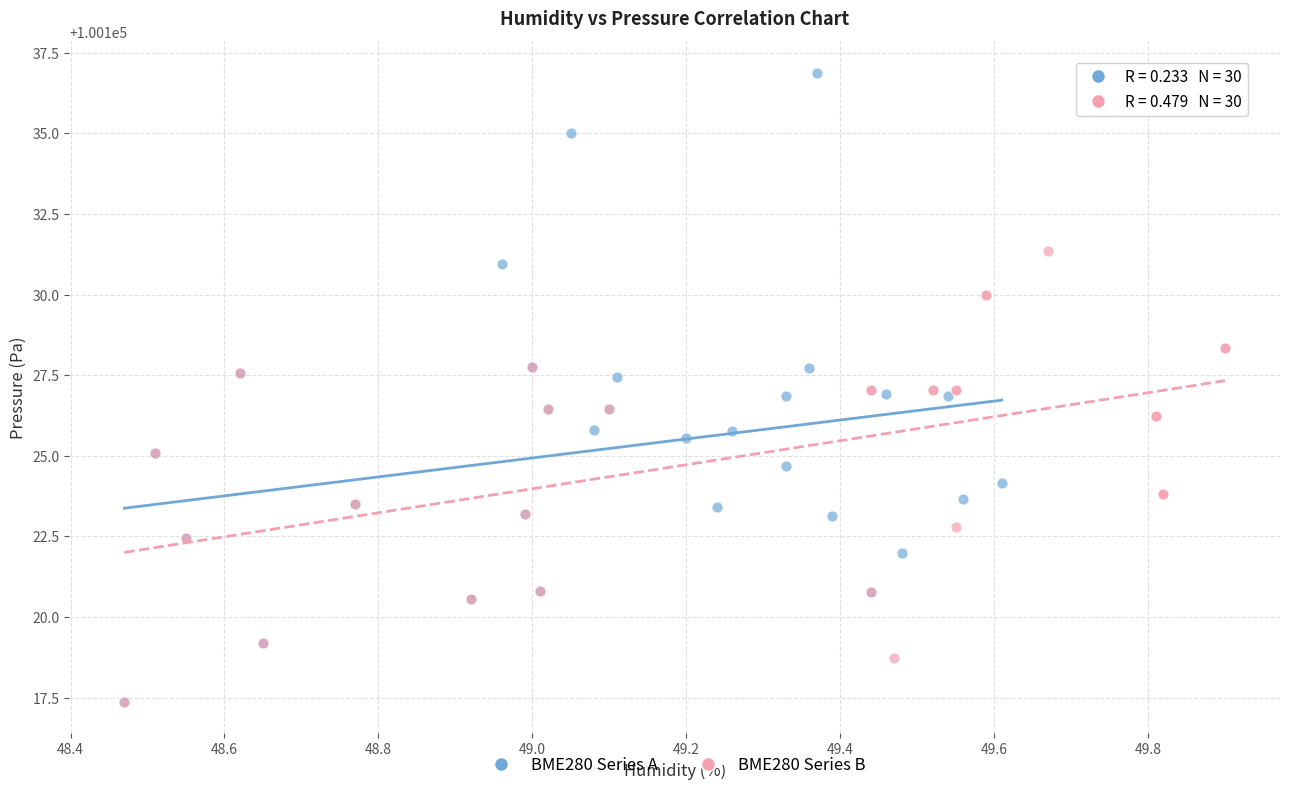

Which series contains the highest Y value?

BME280 Series A